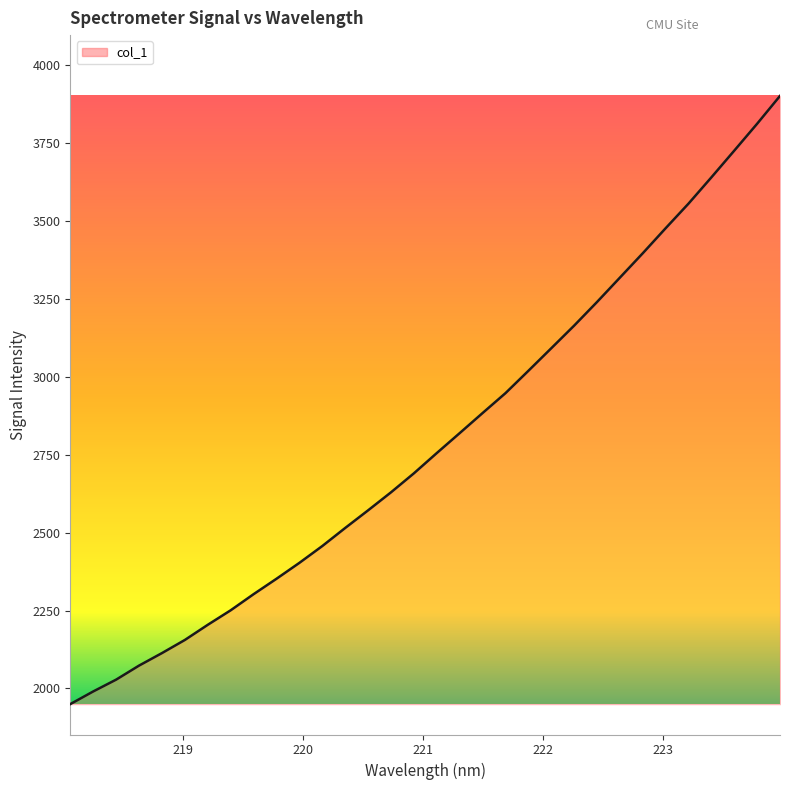

The chart shows a value of 4896.2 at 222.8355. True or false?

False